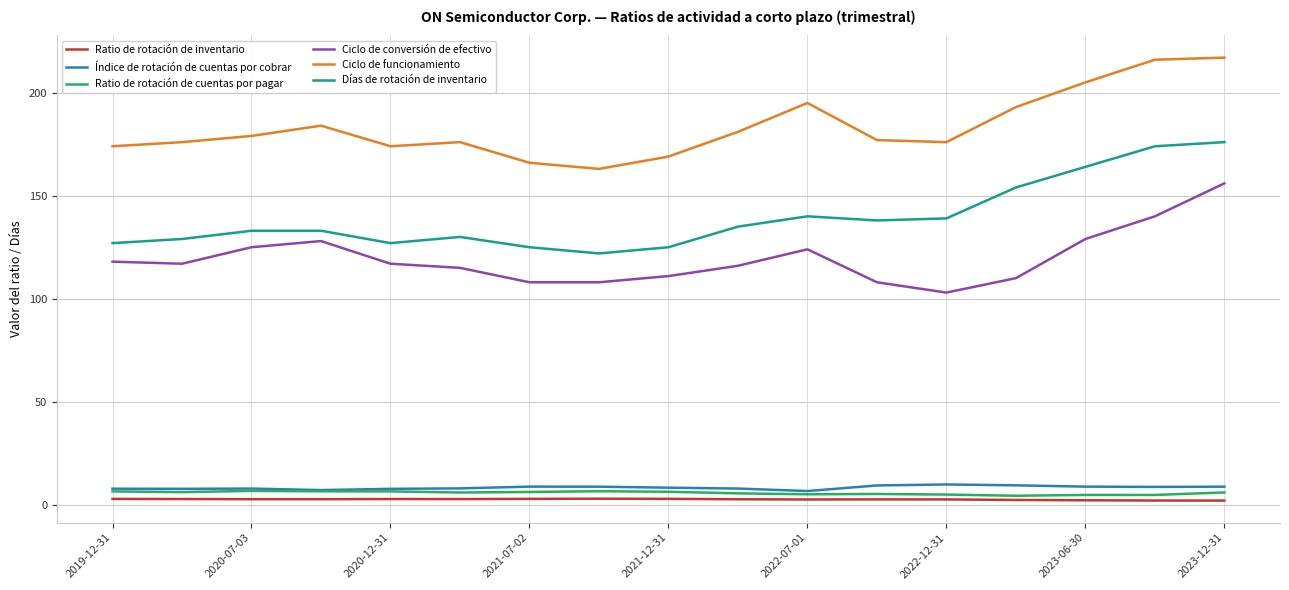

Which series has the largest total across all categories?

Ciclo de funcionamiento